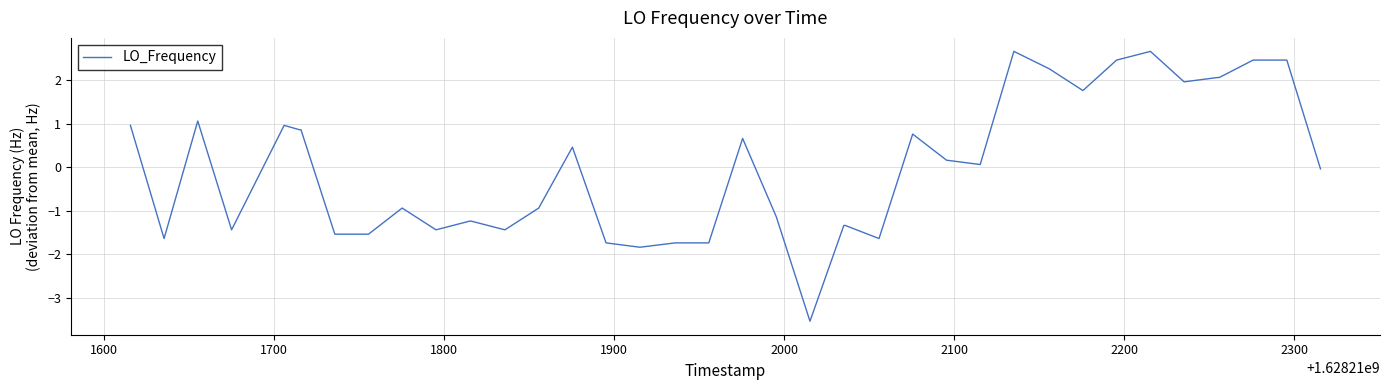

What is the minimum value shown in the chart?

-3.5